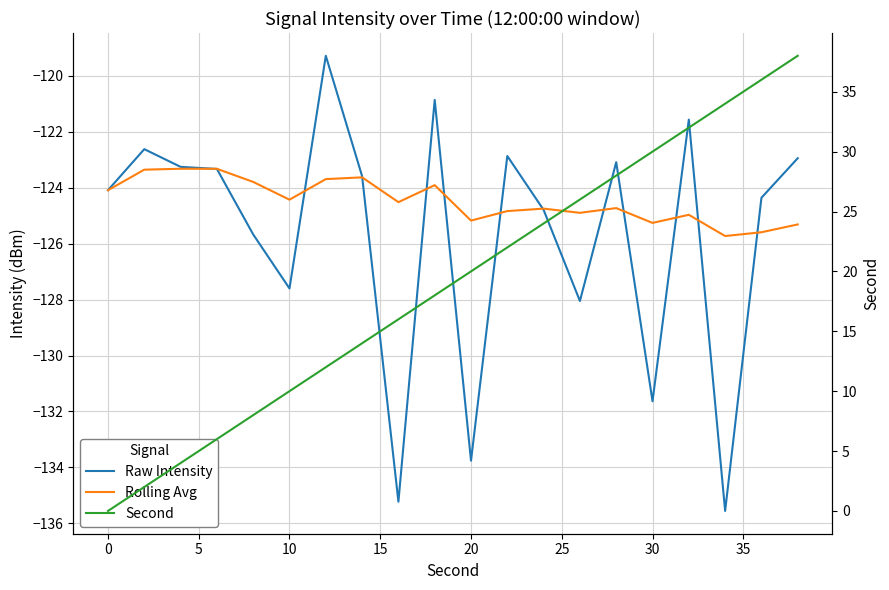

How many interior local peaks does the Raw Intensity series have?

6